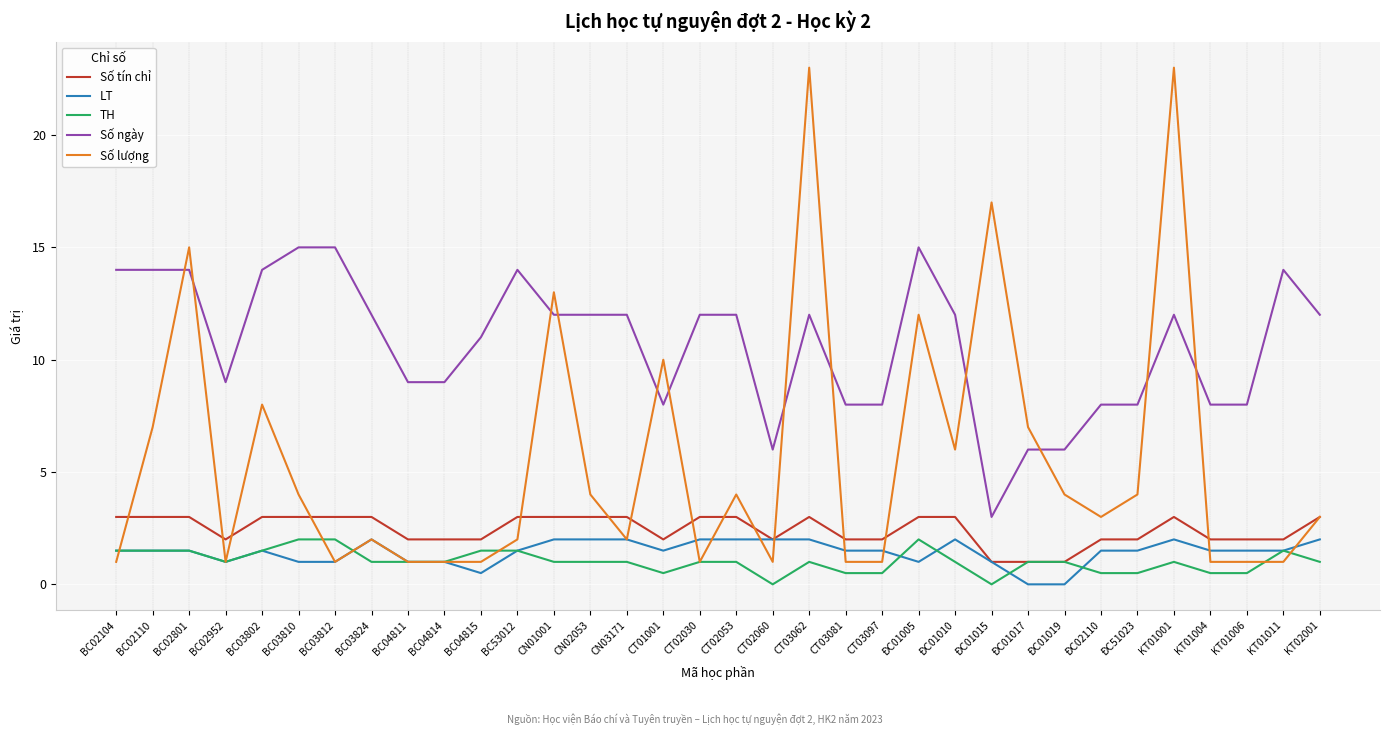

Reading left to right, what are all the values shown in this chart?

Số tín chỉ: 3.0	3.0	3.0	2.0	3.0	3.0	3.0	3.0	2.0	2.0	2.0	3.0	3.0	3.0	3.0	2.0	3.0	3.0	2.0	3.0	2.0	2.0	3.0	3.0	1.0	1.0	1.0	2.0	2.0	3.0	2.0	2.0	2.0	3.0
LT: 1.5	1.5	1.5	1.0	1.5	1.0	1.0	2.0	1.0	1.0	0.5	1.5	2.0	2.0	2.0	1.5	2.0	2.0	2.0	2.0	1.5	1.5	1.0	2.0	1.0	0.0	0.0	1.5	1.5	2.0	1.5	1.5	1.5	2.0
TH: 1.5	1.5	1.5	1.0	1.5	2.0	2.0	1.0	1.0	1.0	1.5	1.5	1.0	1.0	1.0	0.5	1.0	1.0	0.0	1.0	0.5	0.5	2.0	1.0	0.0	1.0	1.0	0.5	0.5	1.0	0.5	0.5	1.5	1.0
Số ngày: 14.0	14.0	14.0	9.0	14.0	15.0	15.0	12.0	9.0	9.0	11.0	14.0	12.0	12.0	12.0	8.0	12.0	12.0	6.0	12.0	8.0	8.0	15.0	12.0	3.0	6.0	6.0	8.0	8.0	12.0	8.0	8.0	14.0	12.0
Số lượng: 1.0	7.0	15.0	1.0	8.0	4.0	1.0	2.0	1.0	1.0	1.0	2.0	13.0	4.0	2.0	10.0	1.0	4.0	1.0	23.0	1.0	1.0	12.0	6.0	17.0	7.0	4.0	3.0	4.0	23.0	1.0	1.0	1.0	3.0